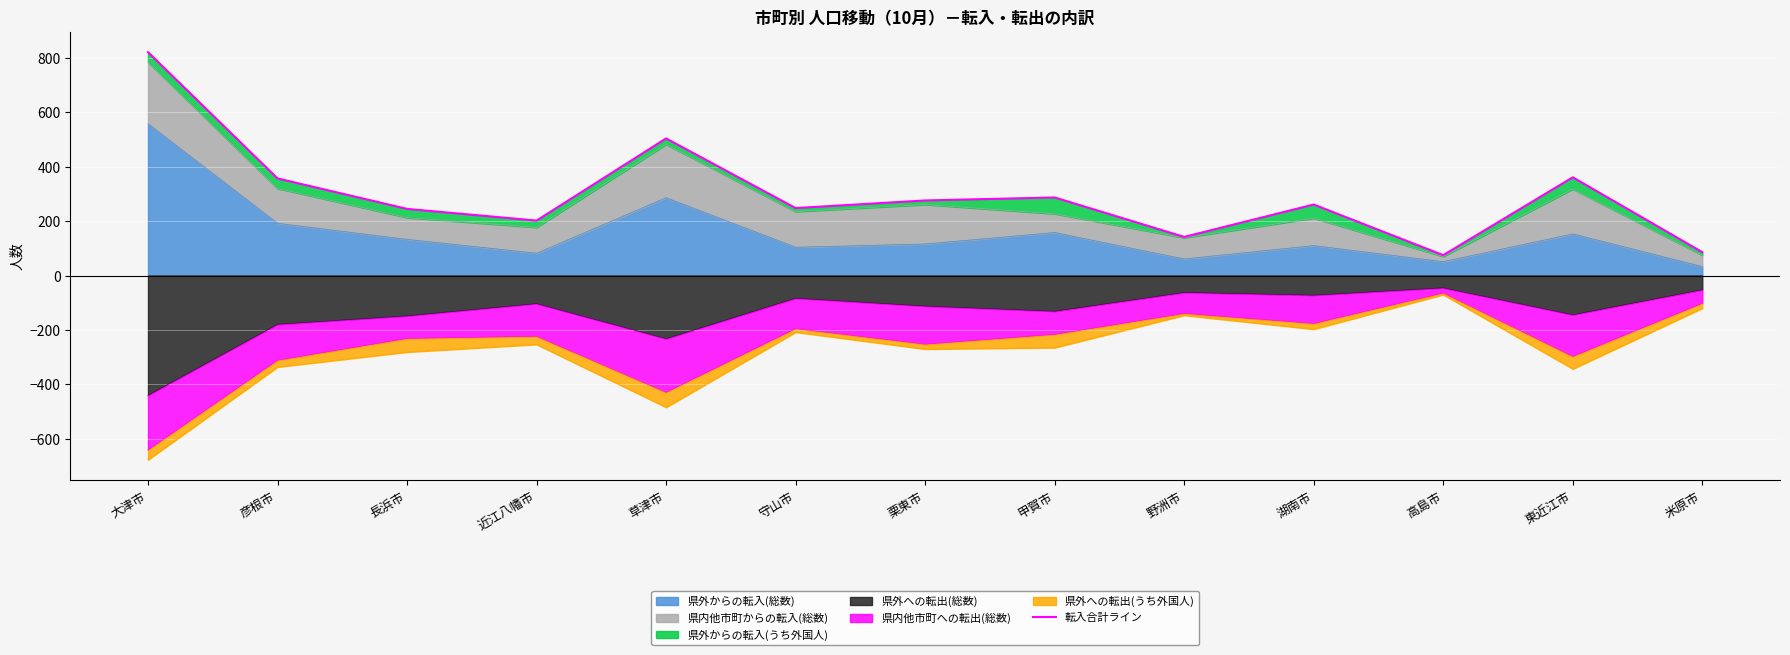

List the labels in order of value, smallest first.

高島市, 米原市, 野洲市, 近江八幡市, 長浜市, 守山市, 湖南市, 栗東市, 甲賀市, 彦根市, 東近江市, 草津市, 大津市